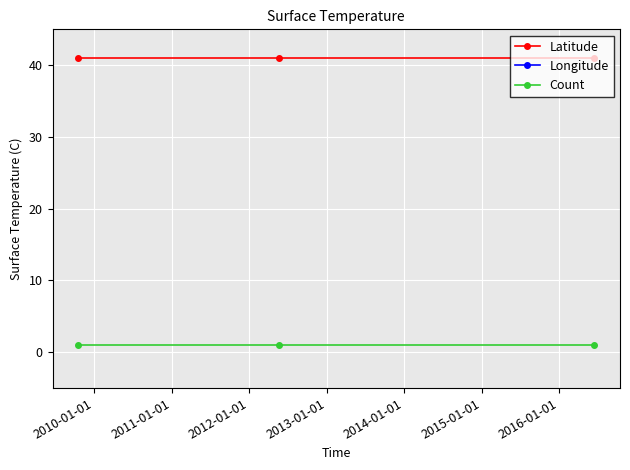

What is the minimum value shown in the chart?

-92.0